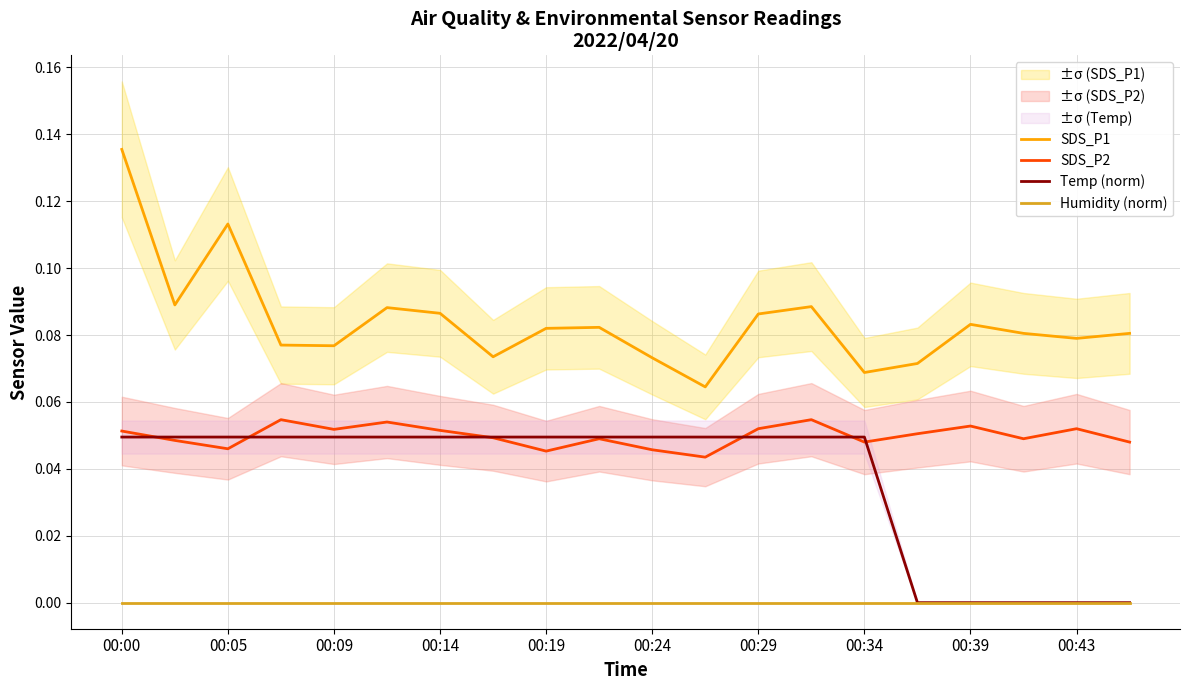

At which label does SDS_P1 reach its peak?

00:00